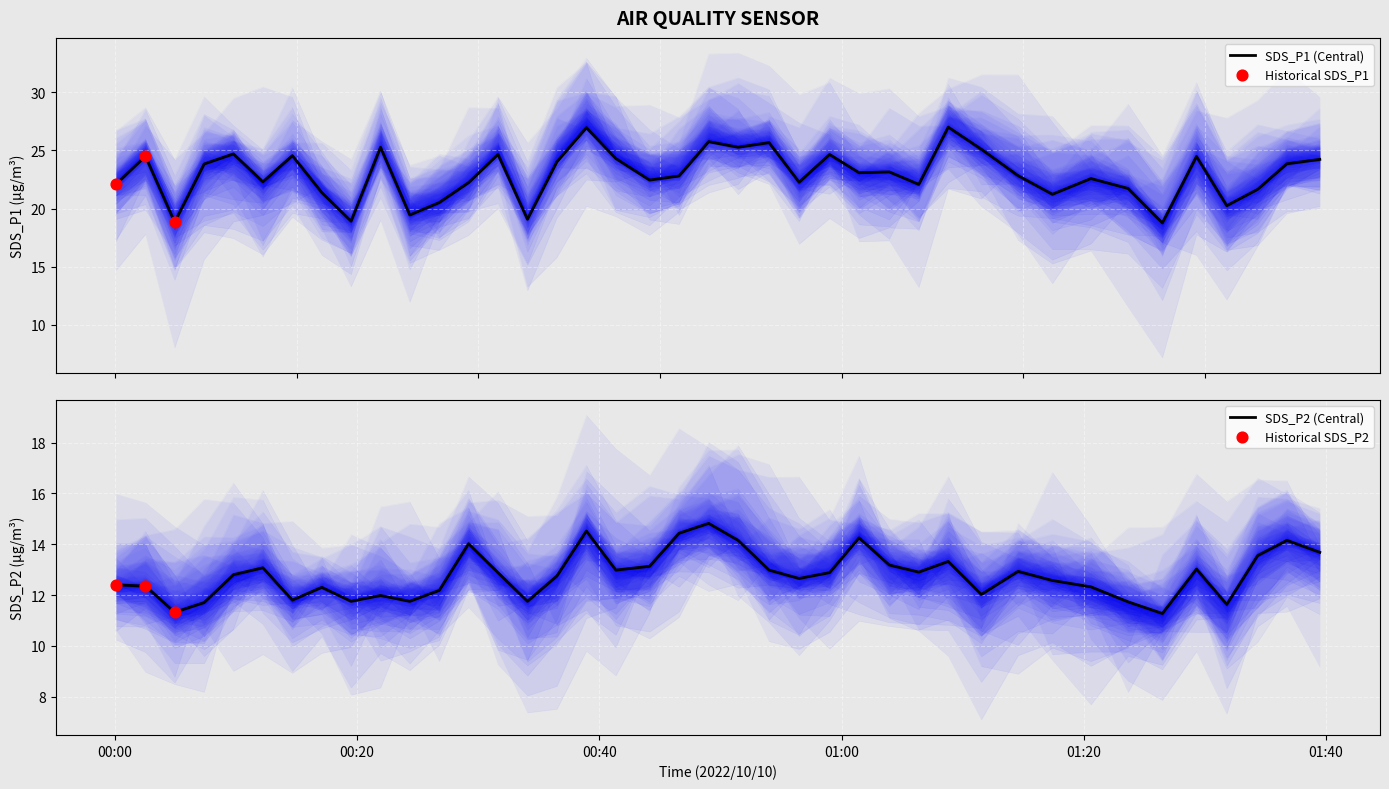

Which series reaches the maximum Y coordinate?

SDS_P1